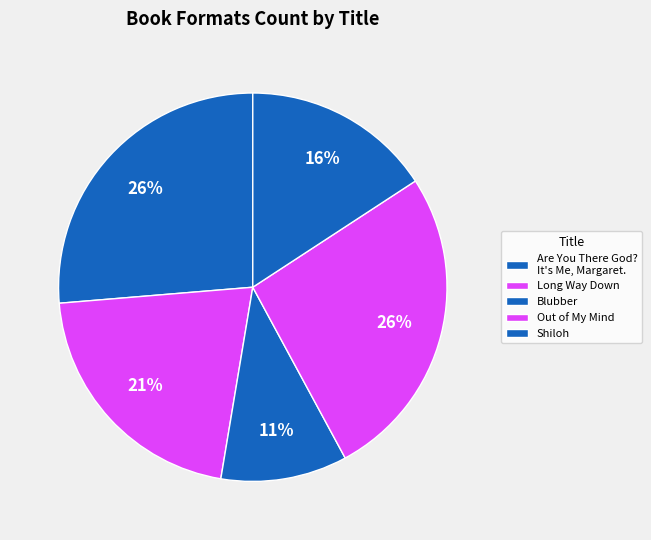

What is the change in value from Blubber to Shiloh?

+1